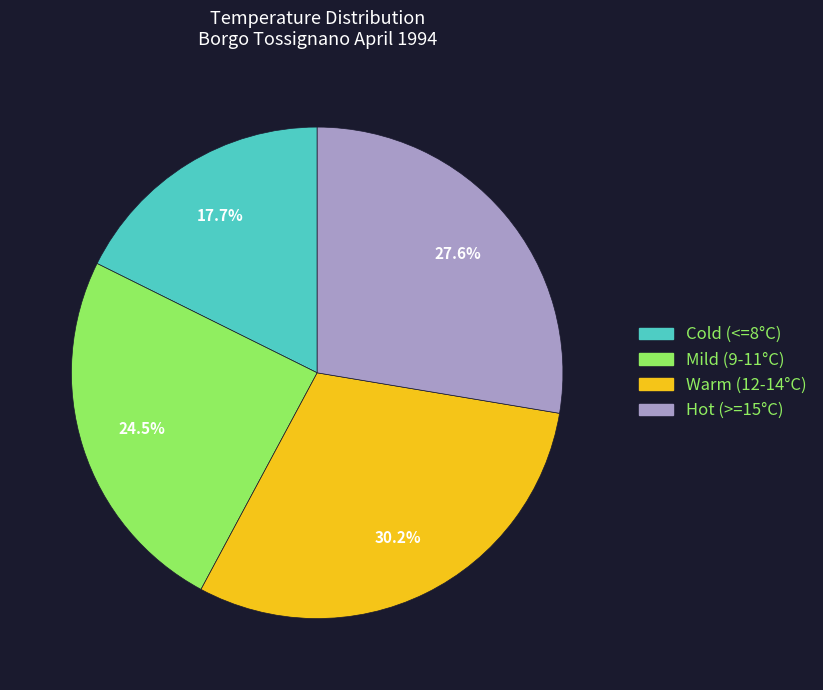

Is there a majority slice in this chart?

No